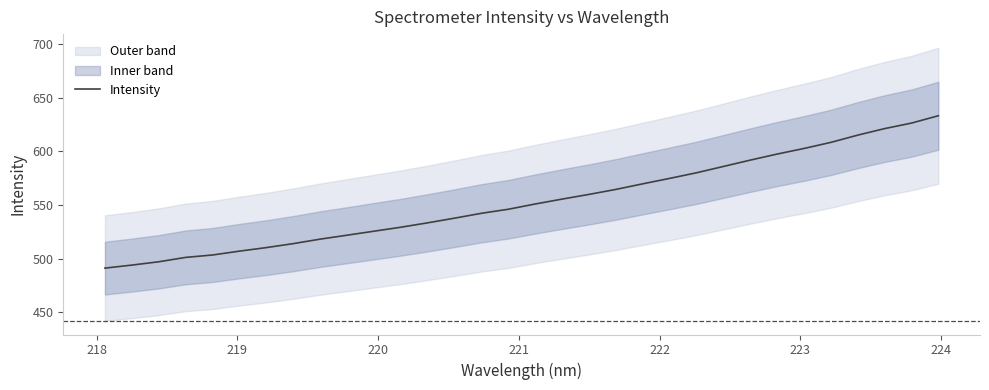

Reading left to right, what are all the values shown in this chart?

491.1	493.9	497.0	501.1	503.4	506.9	510.2	513.9	518.1	521.8	525.5	529.2	533.3	537.7	542.2	546.0	550.9	555.4	559.8	564.4	569.6	574.7	579.9	585.8	591.7	597.3	602.6	608.2	615.0	621.0	626.2	633.0